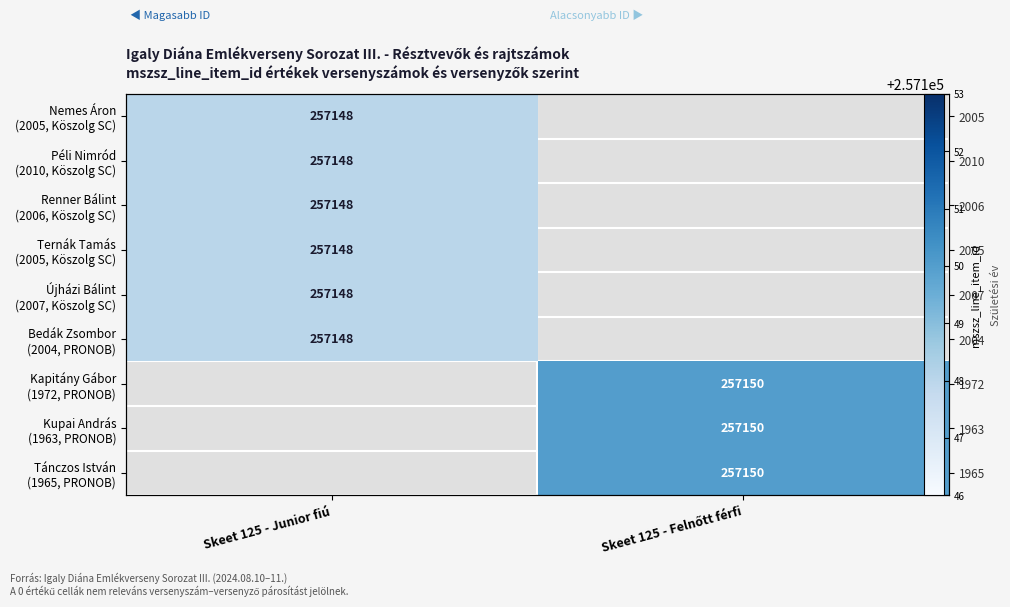

Which series has the largest range (max minus min)?

Kapitány Gábor (1972, PRONOB)